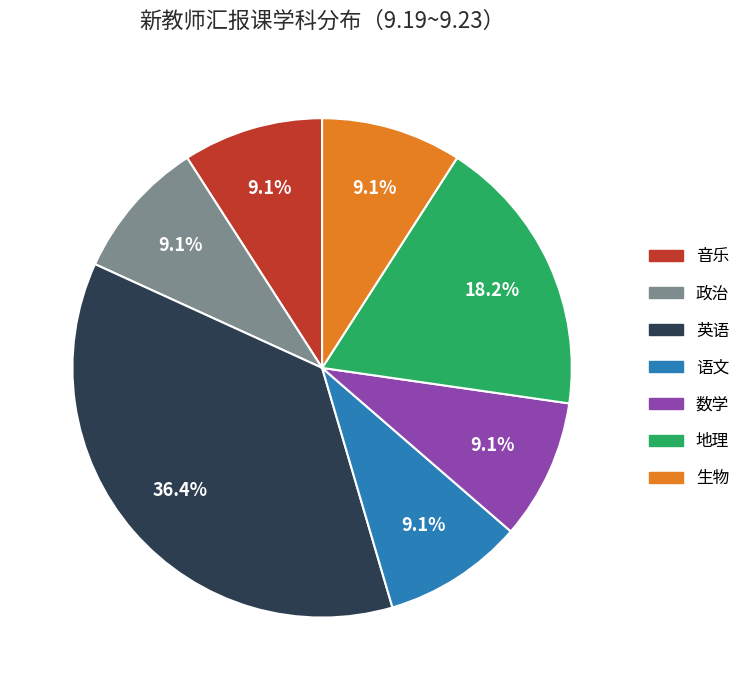

Is there any slice that represents more than half of the pie?

No